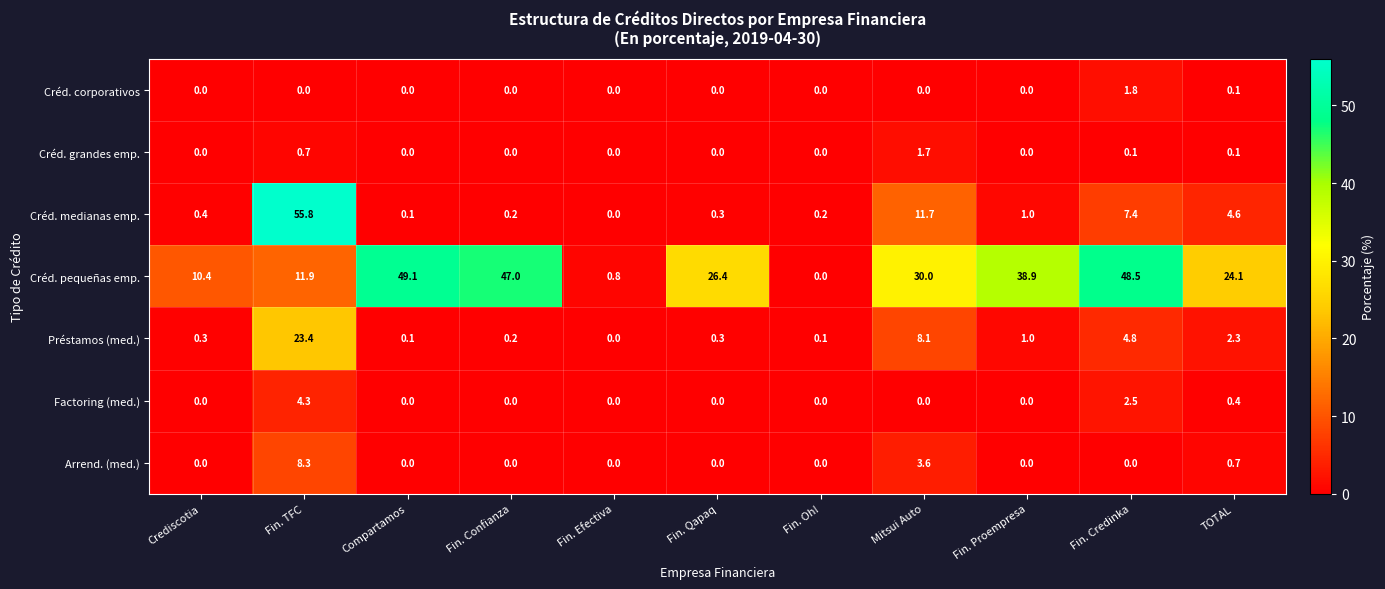

List the series in order of their peak value, highest first.

Créd. medianas emp., Créd. pequeñas emp., Préstamos (med.), Arrend. (med.), Factoring (med.), Créd. corporativos, Créd. grandes emp.